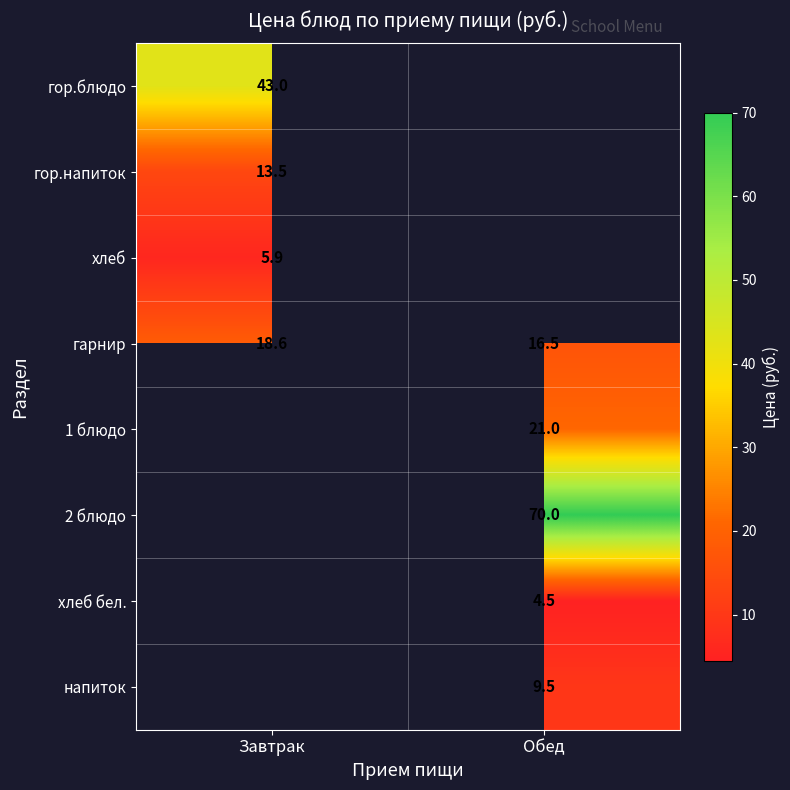

At which category does the chart reach its peak across all series?

Обед